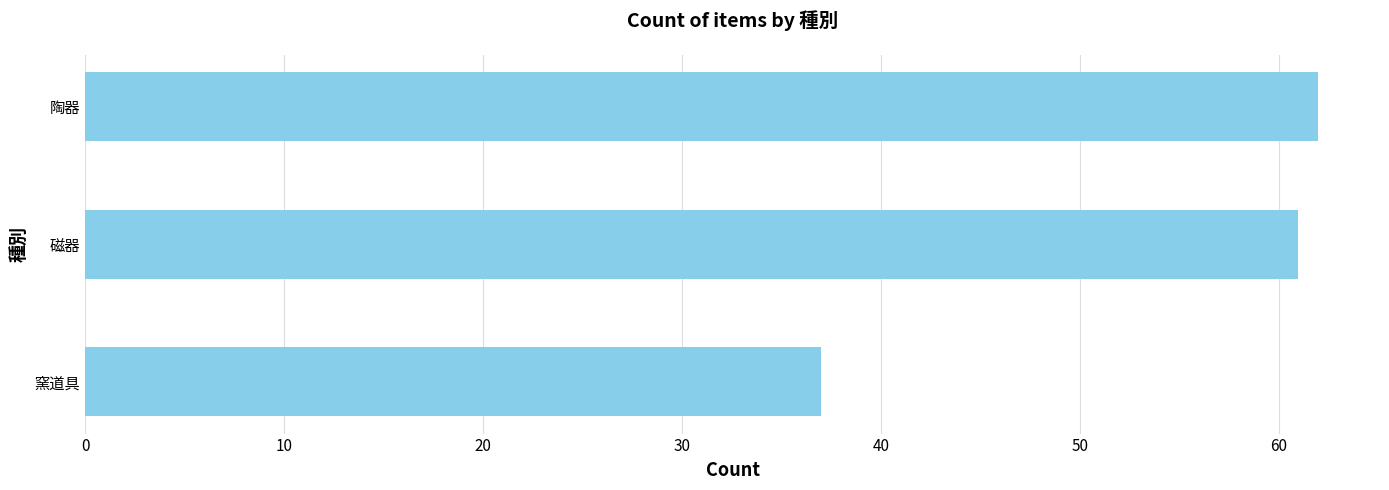

True or false: the data shows 62 at 陶器.

True